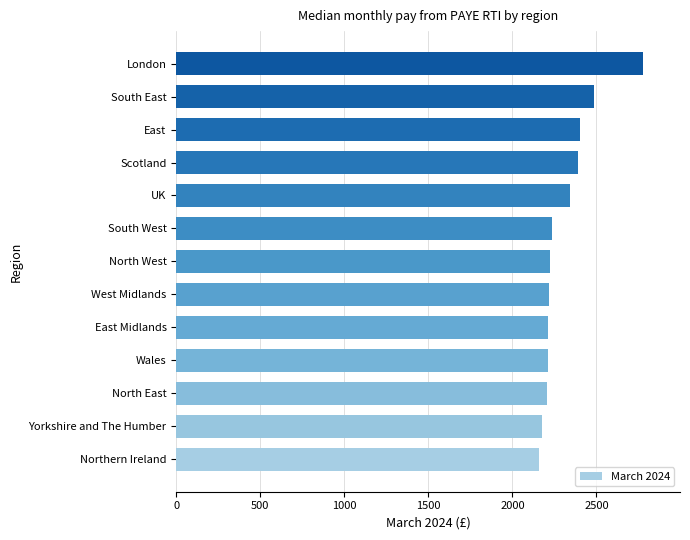

What is the difference between the values at East and North East?

198